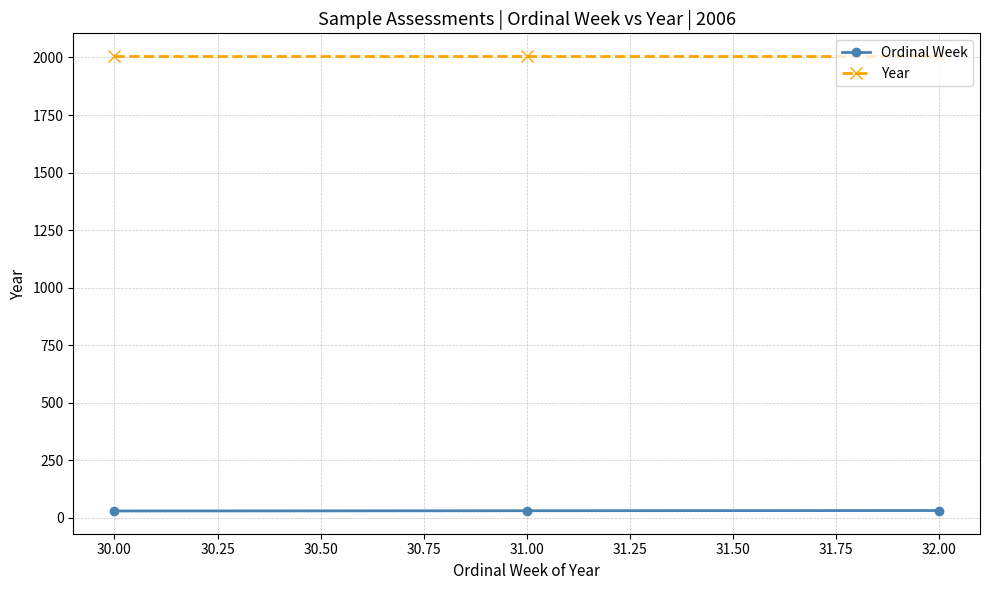

The value of Year at 30.00 is 3204. True or false?

False